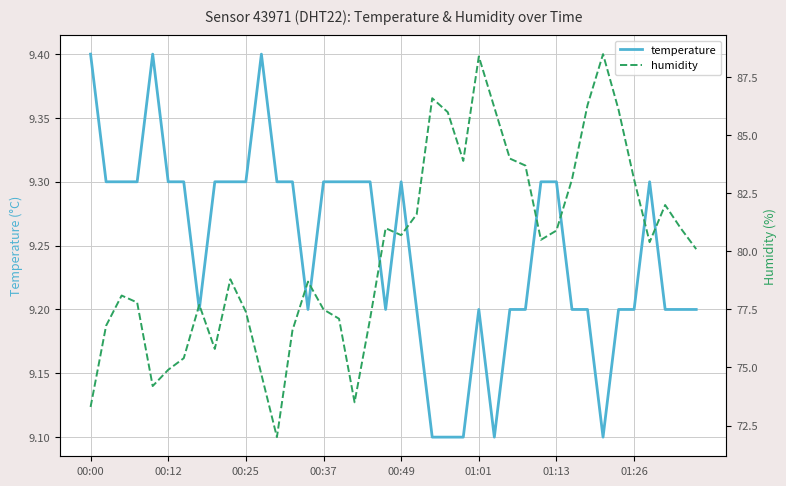

How many interior local peaks does the humidity series have?

9